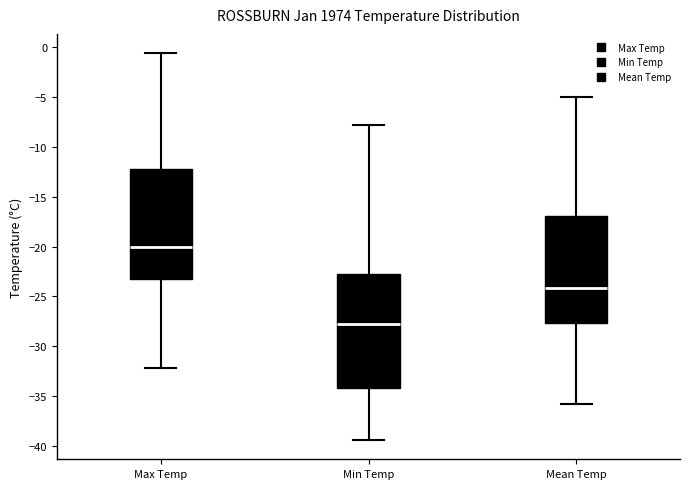

Reading left to right, read every box against the y-axis: the position of its median line, the range the box covers, and the ends of its whiskers. The values are not printed on the chart, so give them approximately, as read against the axis.

Max Temp: median -20.0, box -23.5 to -12.0, whiskers -32.0 to -0.5
Min Temp: median -28.0, box -34.0 to -22.5, whiskers -39.5 to -8.0
Mean Temp: median -24.0, box -27.5 to -17.0, whiskers -36.0 to -5.0